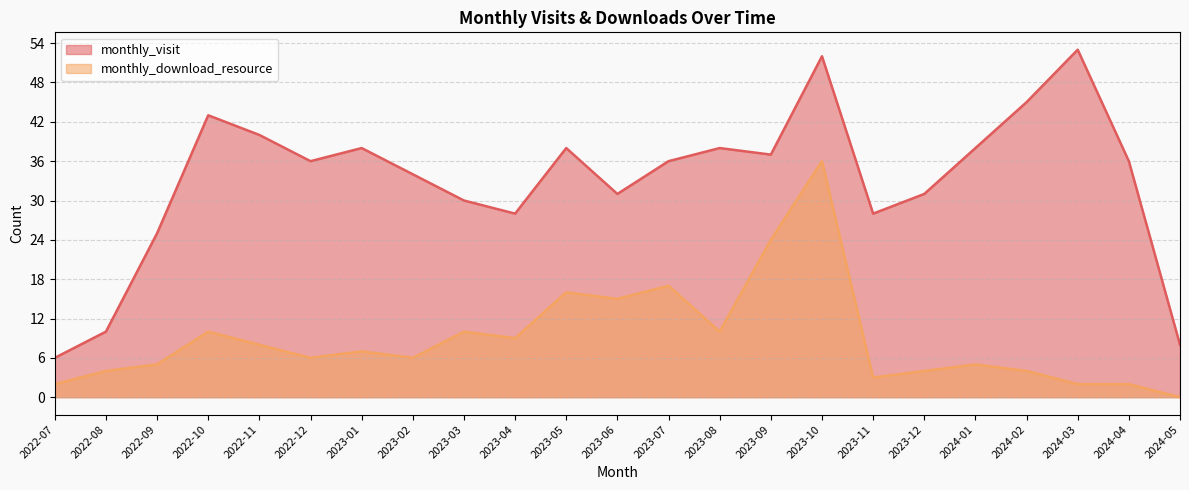

What is the difference between the monthly_visit values at 2023-12 and 2022-07?

25